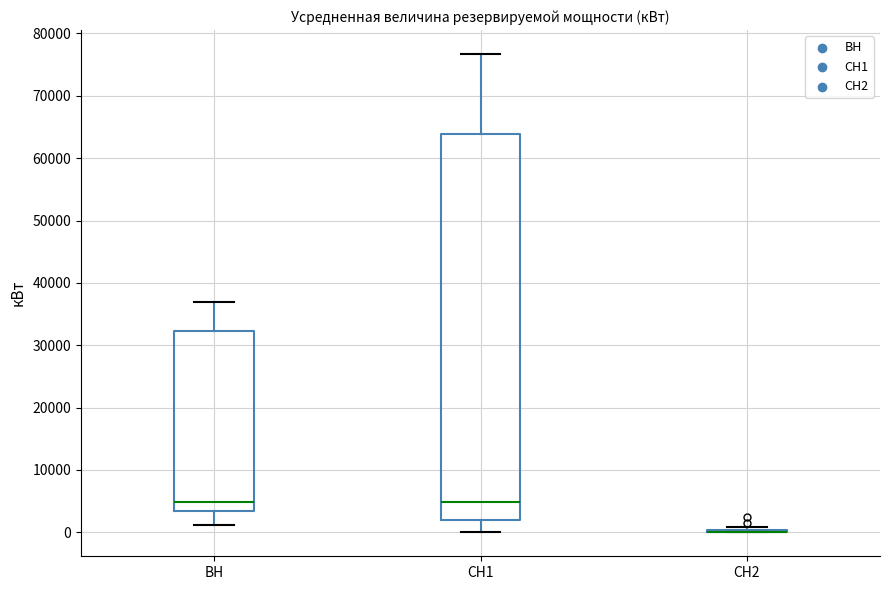

Comparing the boxes themselves (not the whiskers), which one is the tallest?

СН1